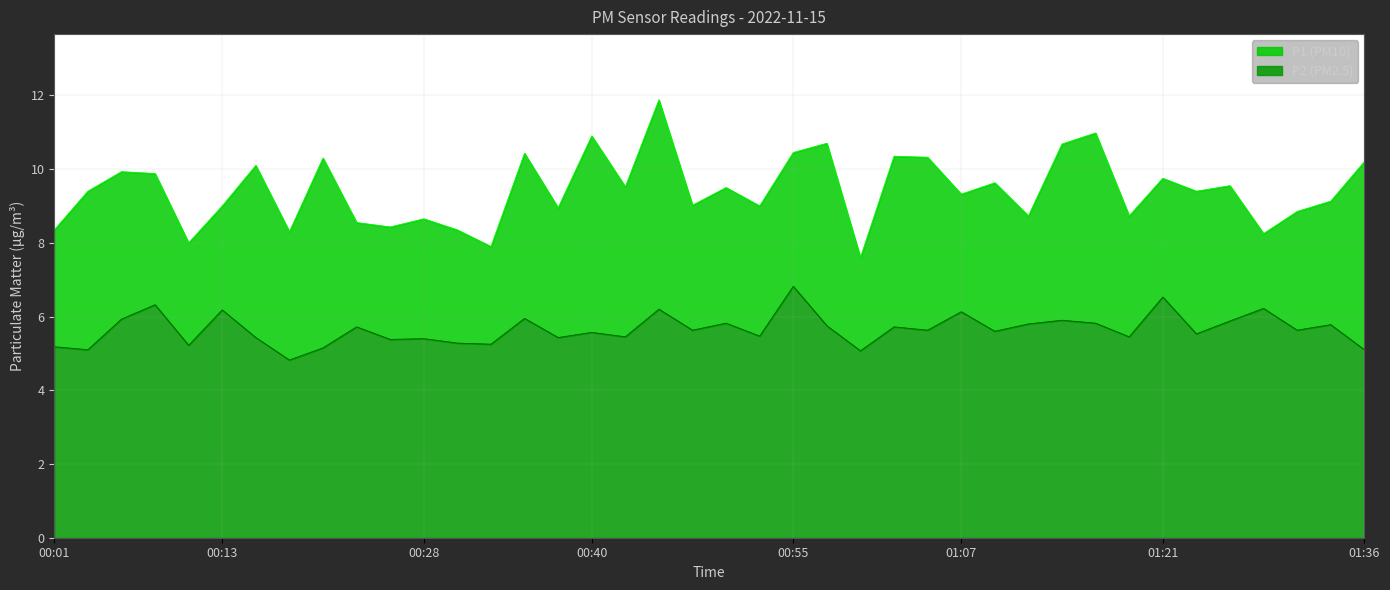

What is the label of the 11th point from the right?

01:12